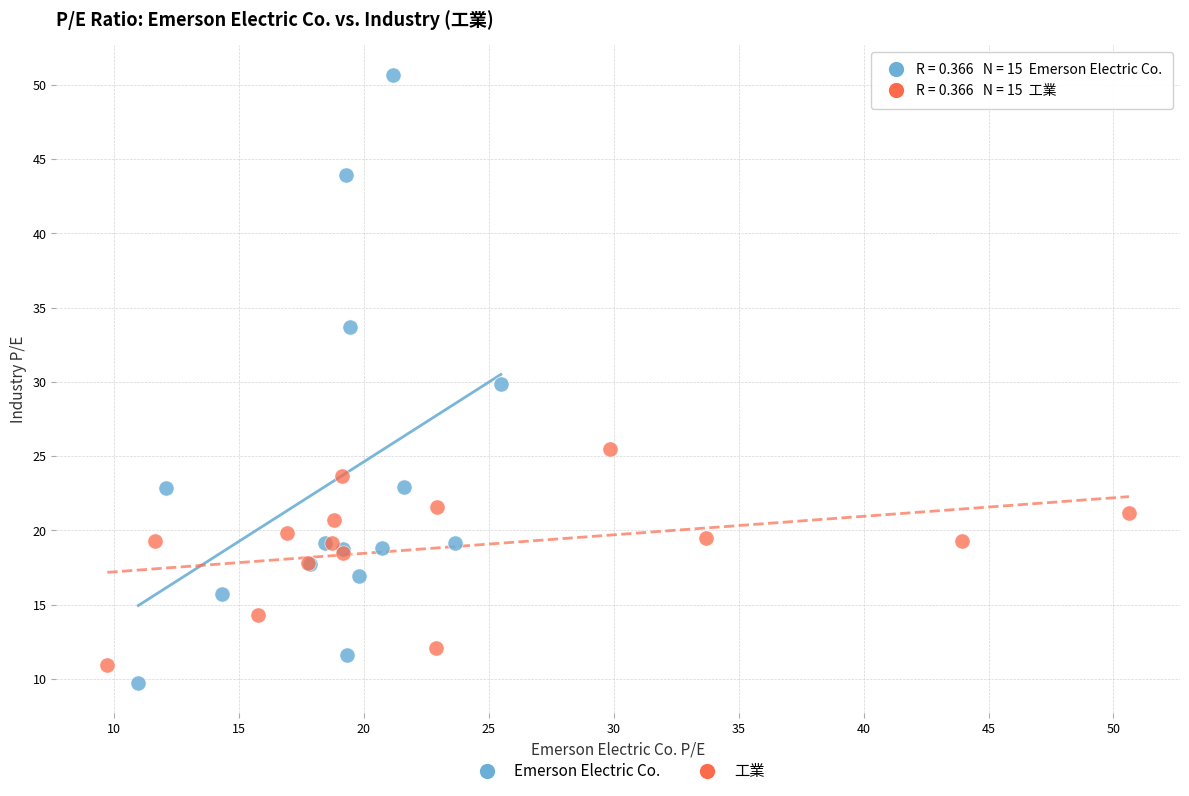

Which series has the widest spread of Y values?

Emerson Electric Co.